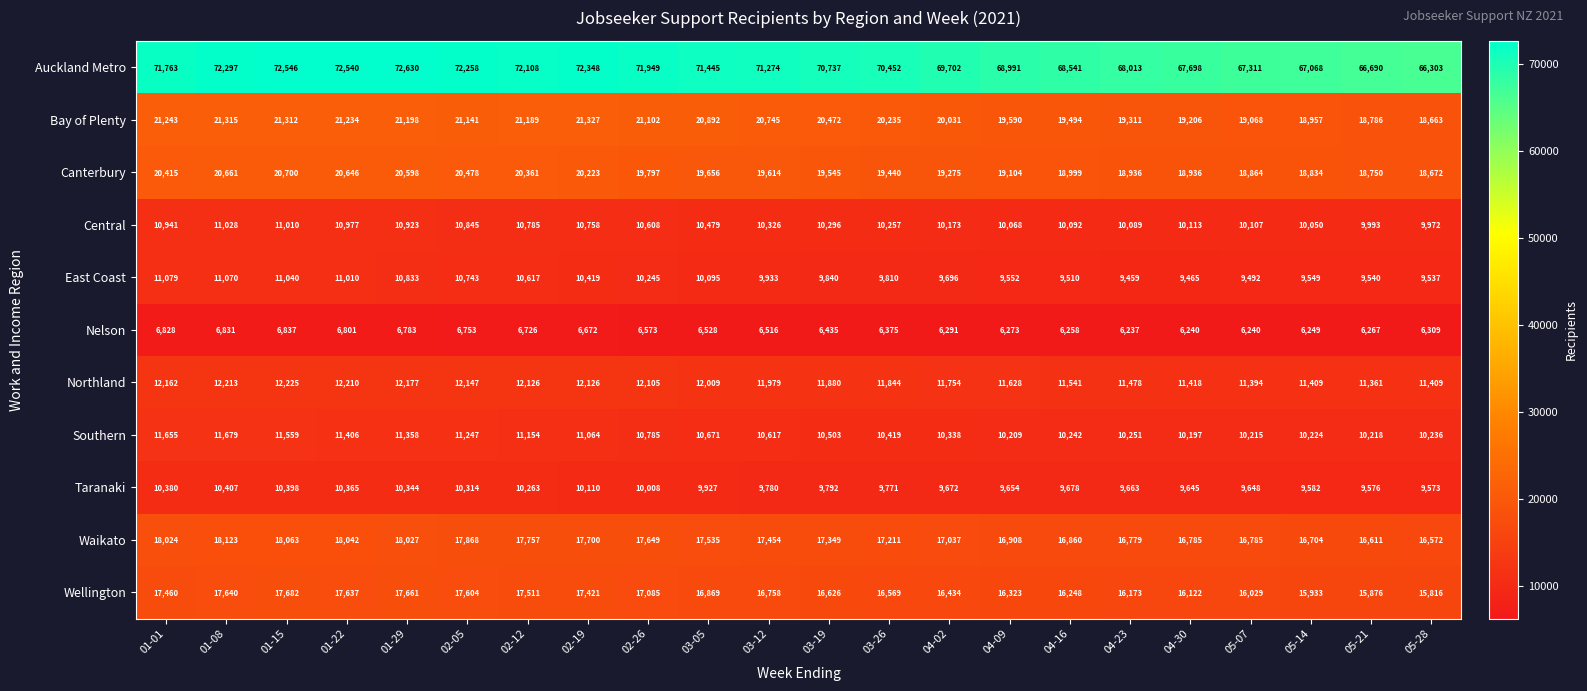

What is the sum of the Northland values at 04-09 and 01-22?

23838